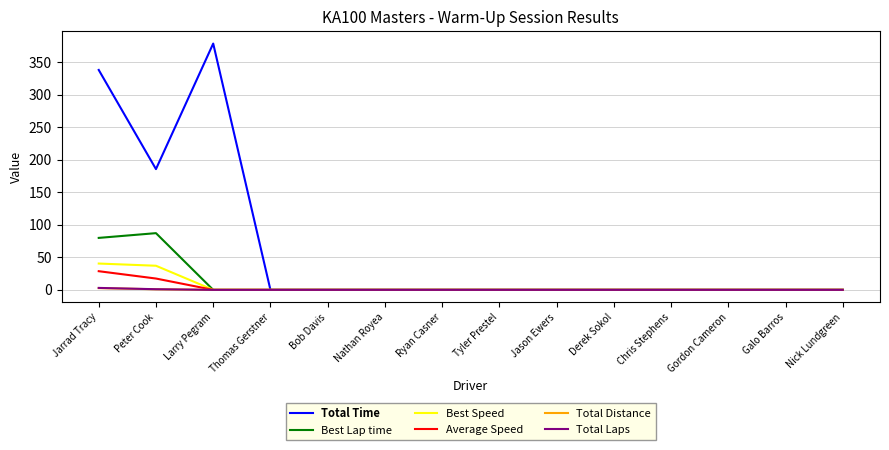

Count the number of data series in this chart.

6